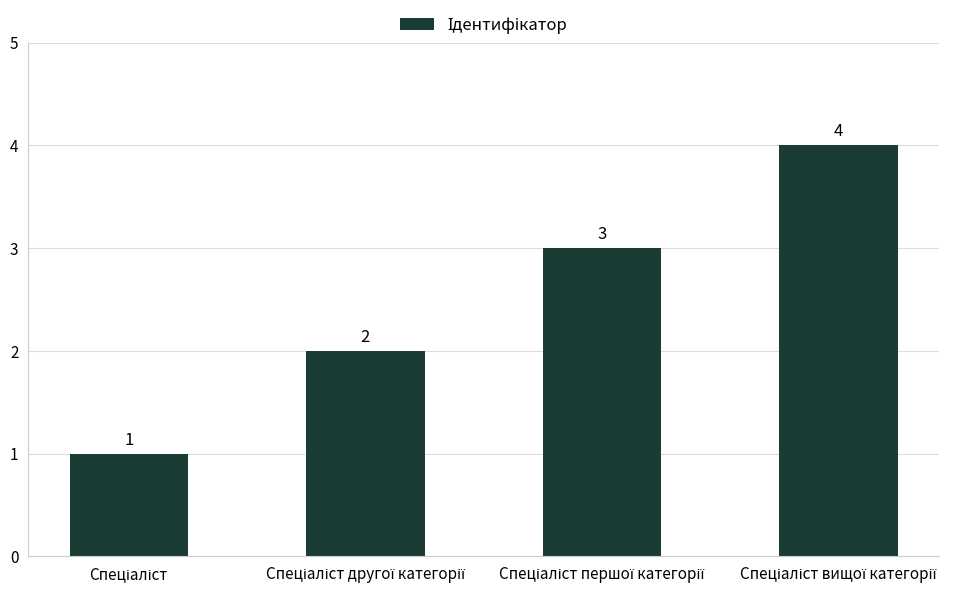

How many bars are there in total?

4